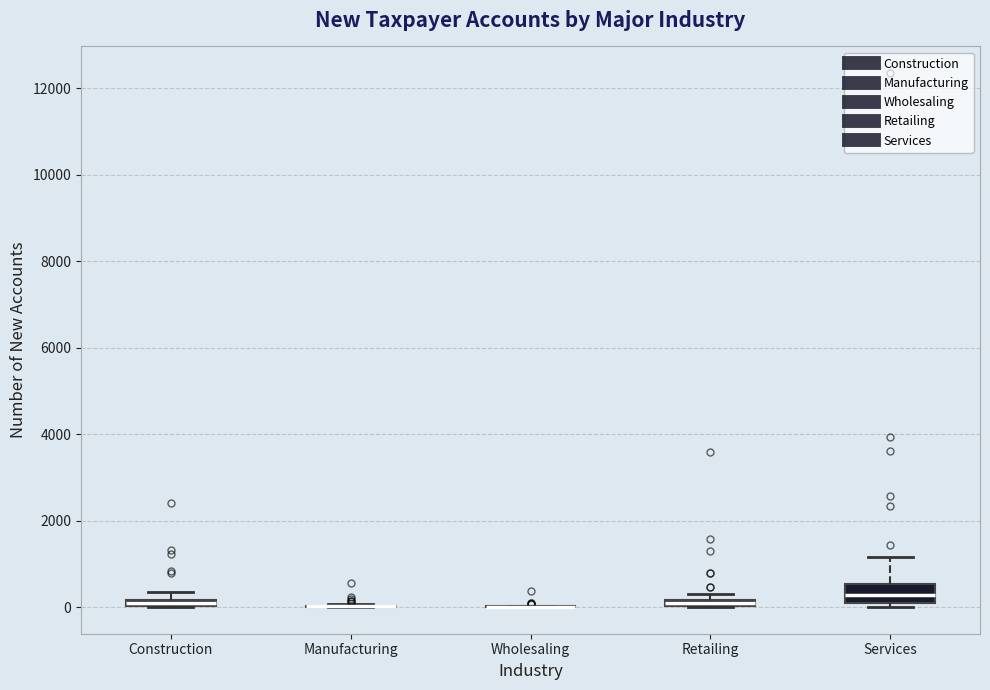

Which box is the tallest, from its lower edge to its upper edge?

Services